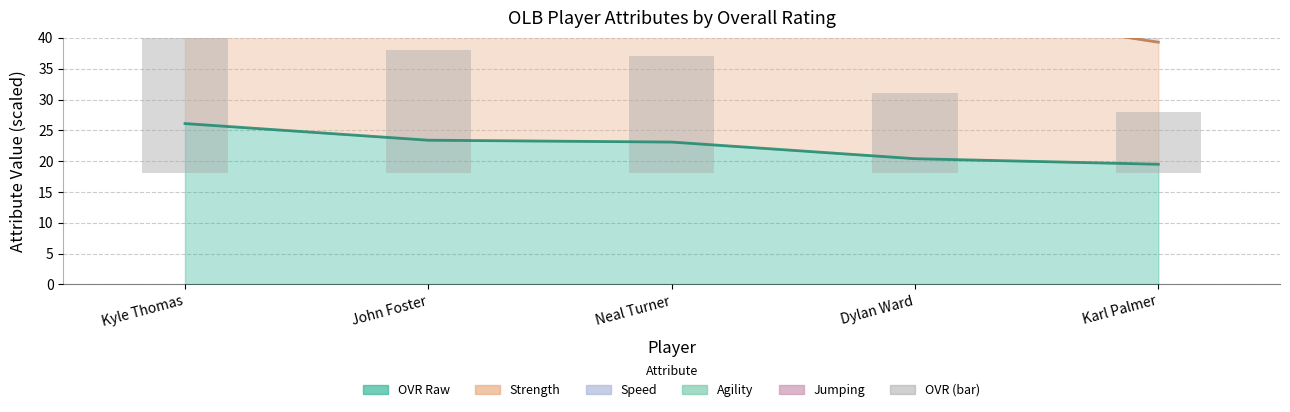

How many bars are there in total?

5